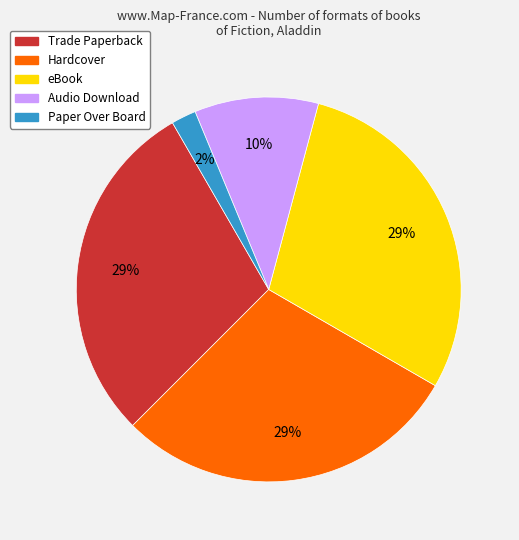

To the nearest percent, what portion does Paper Over Board represent?

2%